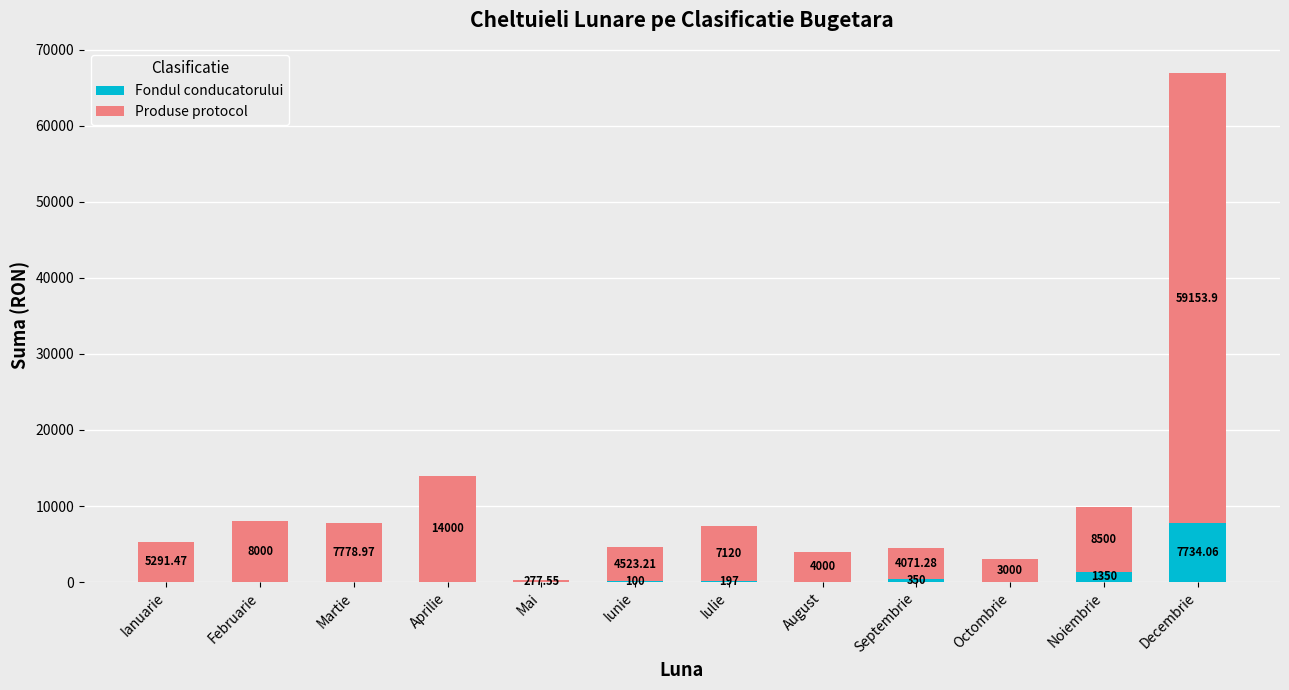

Are the bars grouped side by side (vs. stacked)?

No